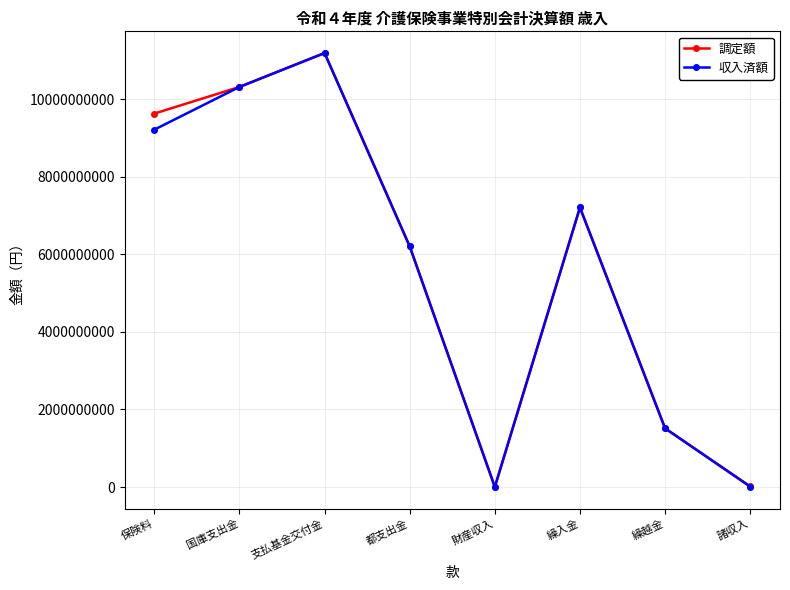

What is the spread (max minus min) of values at 保険料?

414505687